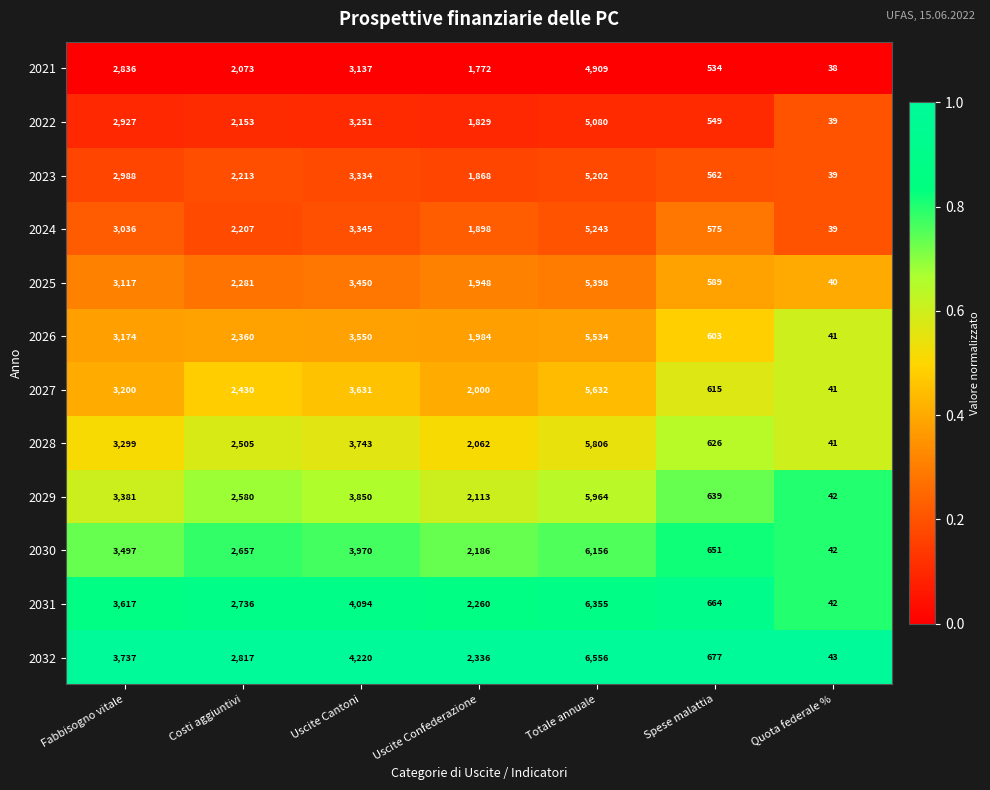

At which category does the chart reach its peak across all series?

Totale annuale